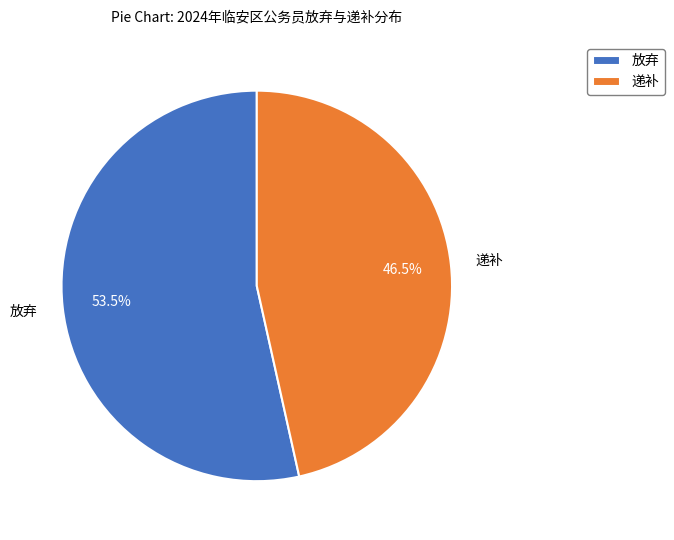

What is the smallest slice in the pie chart?

递补